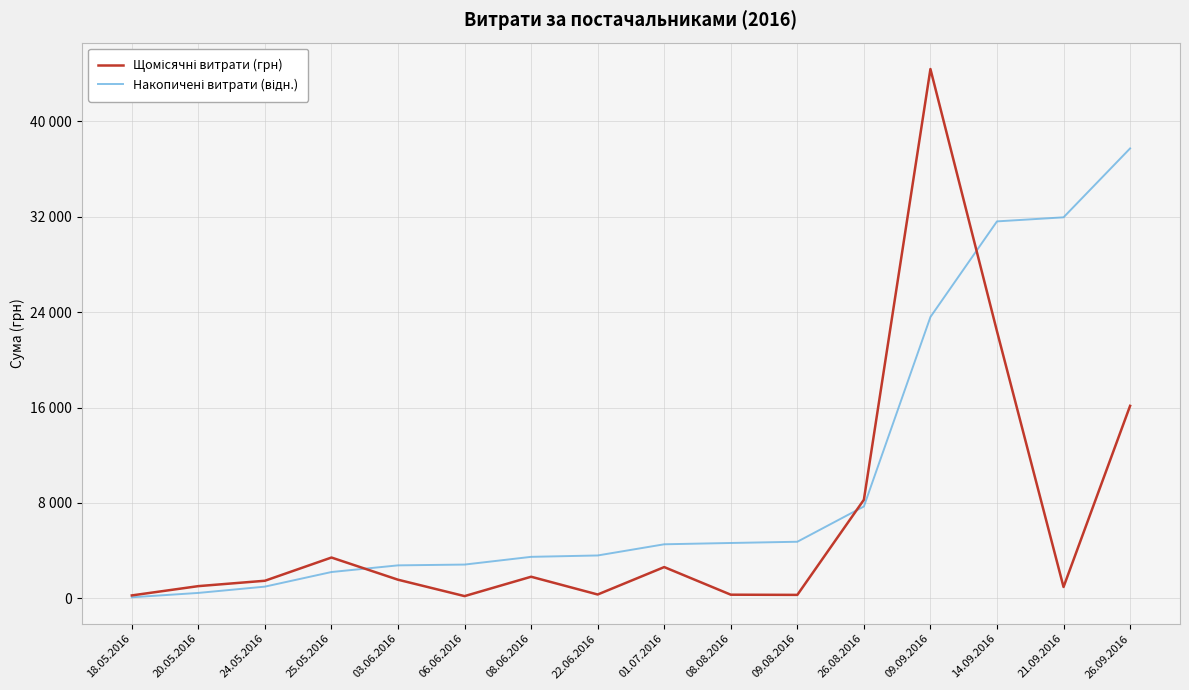

Which series ends up on top after the final intersection of Щомісячні витрати (грн) and Накопичені витрати (відн.)?

Накопичені витрати (відн.)